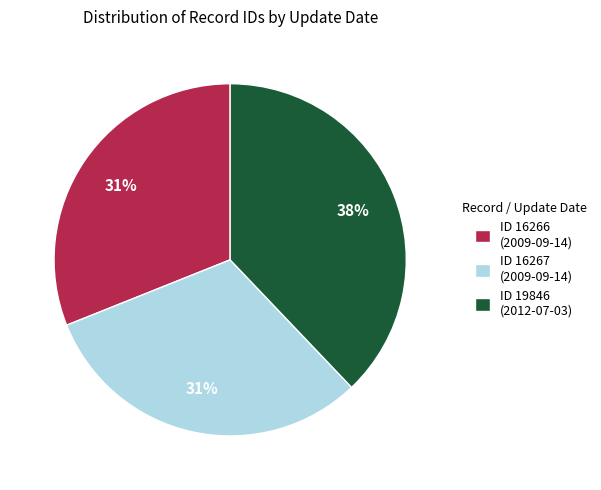

Which category has the biggest portion of the pie?

ID 19846 (2012-07-03)